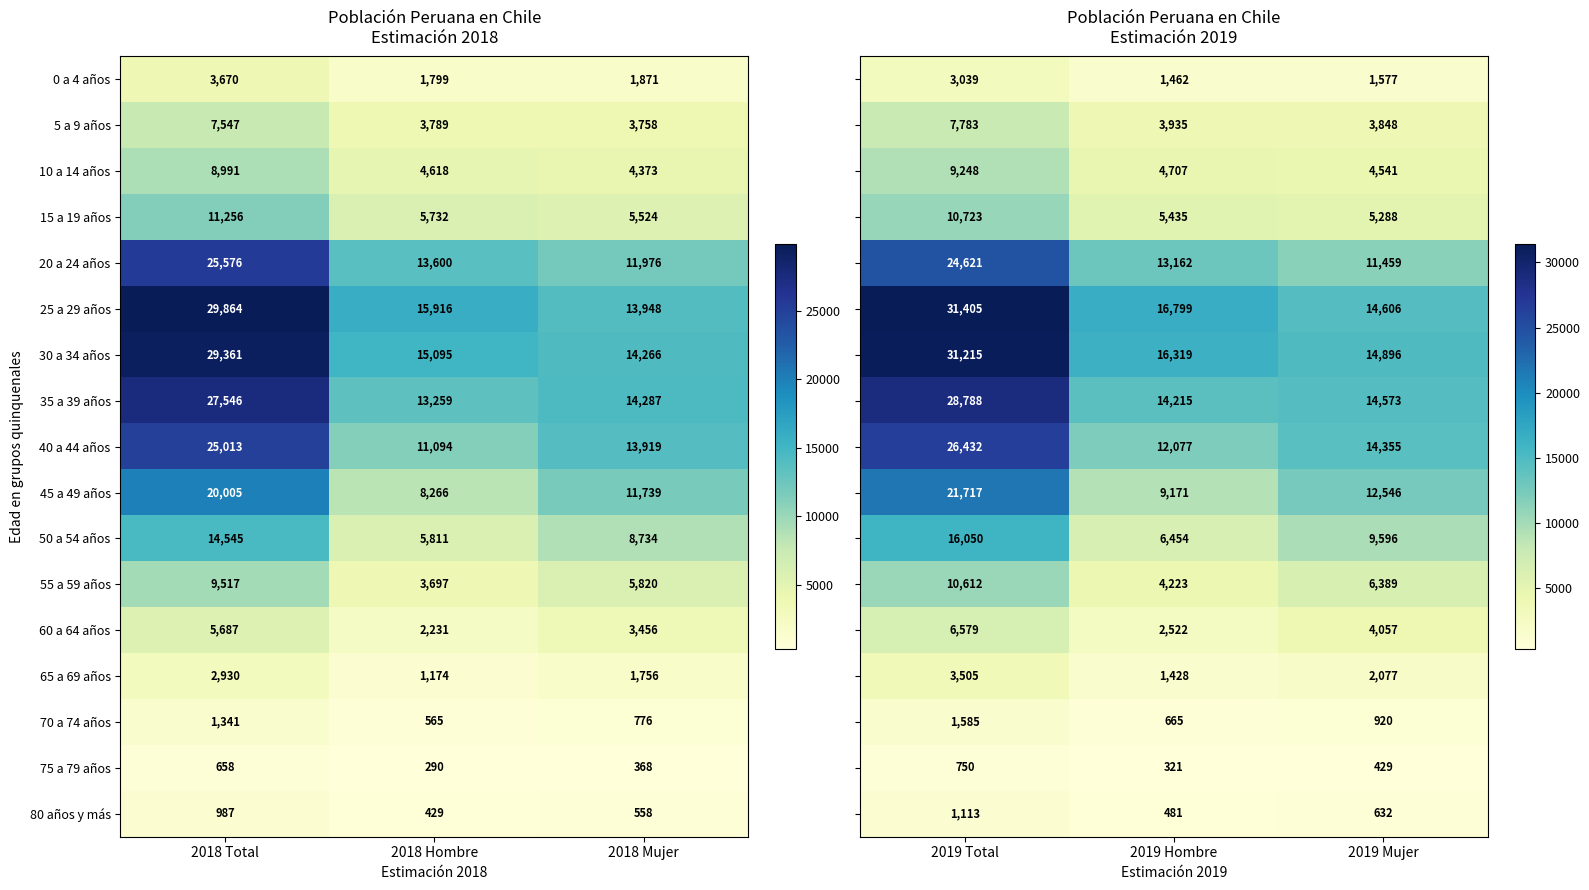

Rank the categories by 15 a 19 años value from highest to lowest.

2018 Total, 2018 Hombre, 2018 Mujer